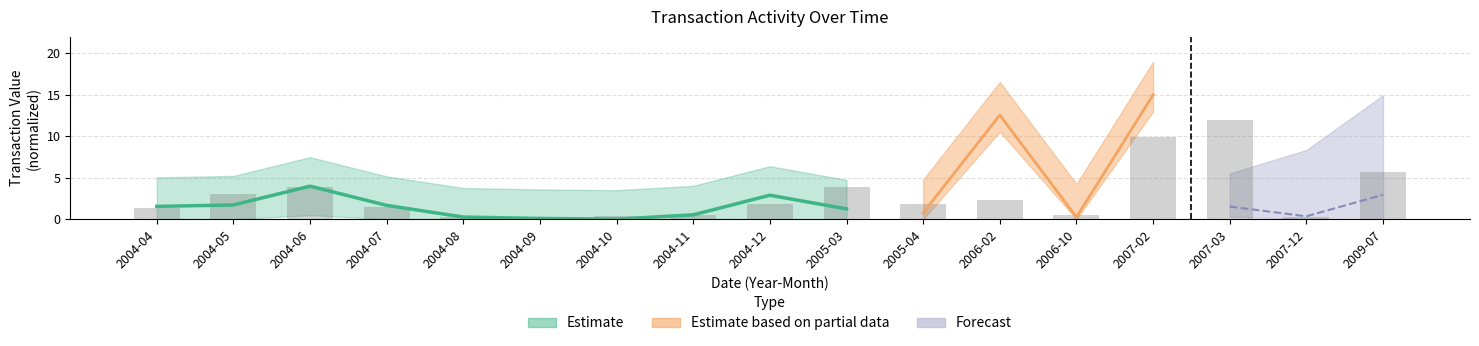

What is the sum of the values at 2006-10 and 2004-08?

0.7